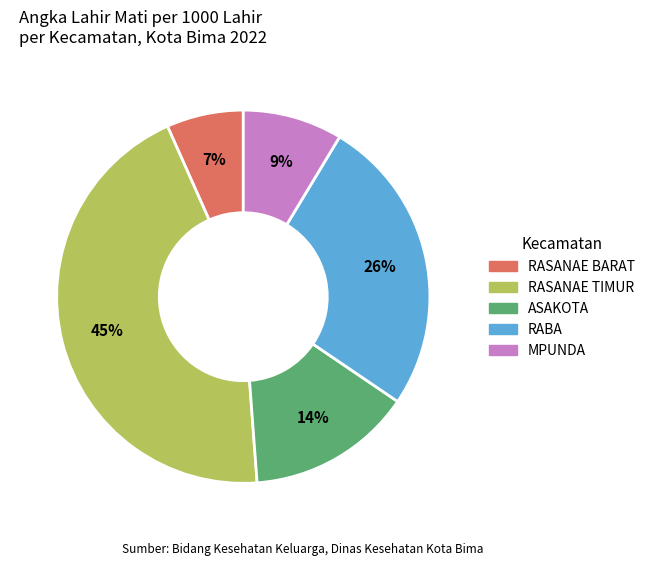

Combined, do RASANAE TIMUR and RASANAE BARAT account for over 50%?

Yes